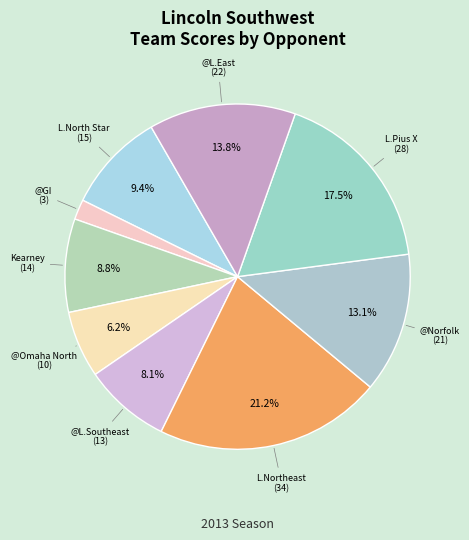

How many slices are in this pie chart?

9